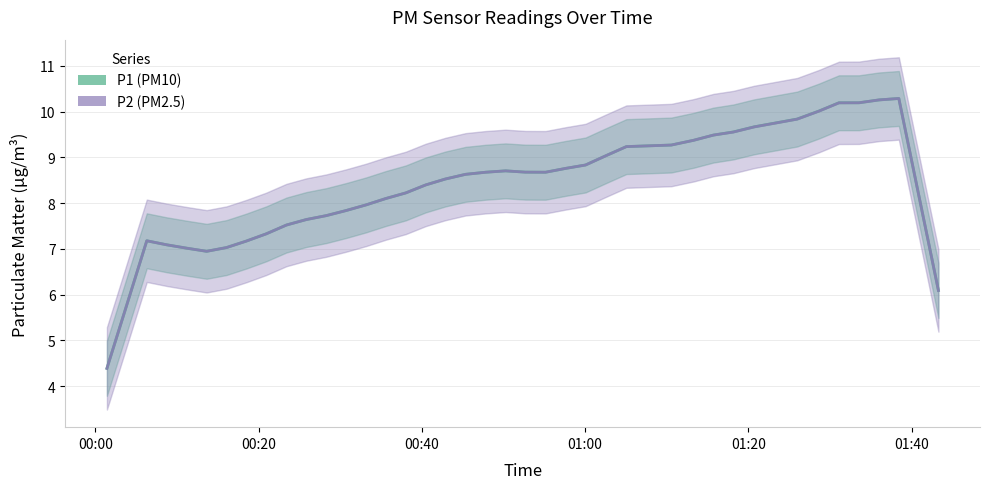

The P1 series shows 12.5 at 29. True or false?

False